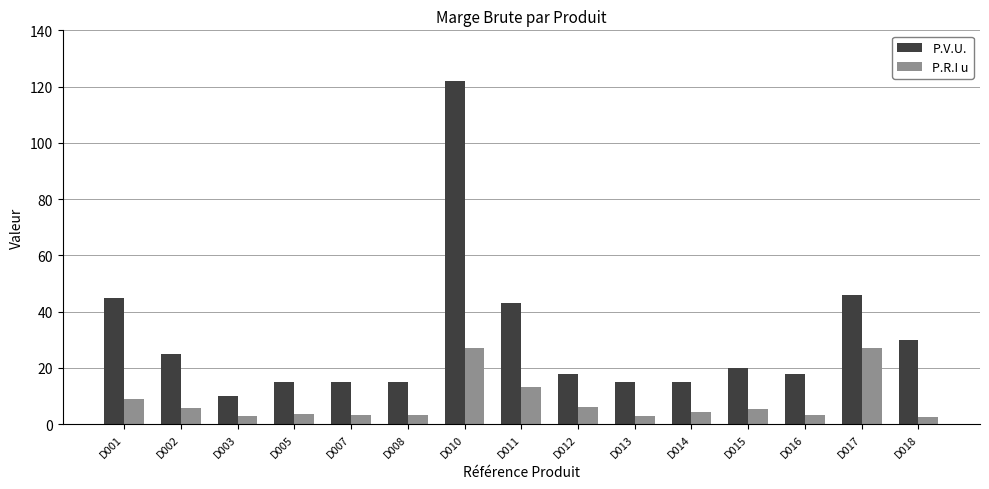

What is the spread (max minus min) of values at D007?

11.7